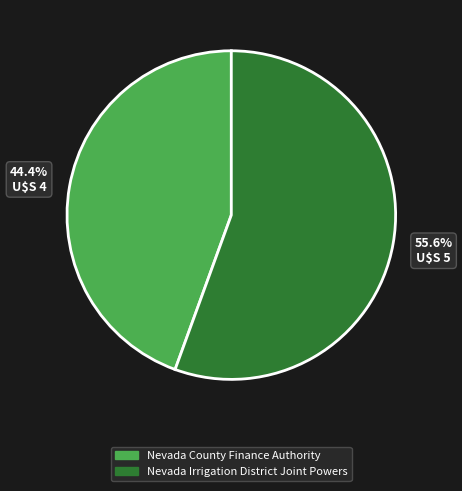

How many segments does this pie chart have?

2